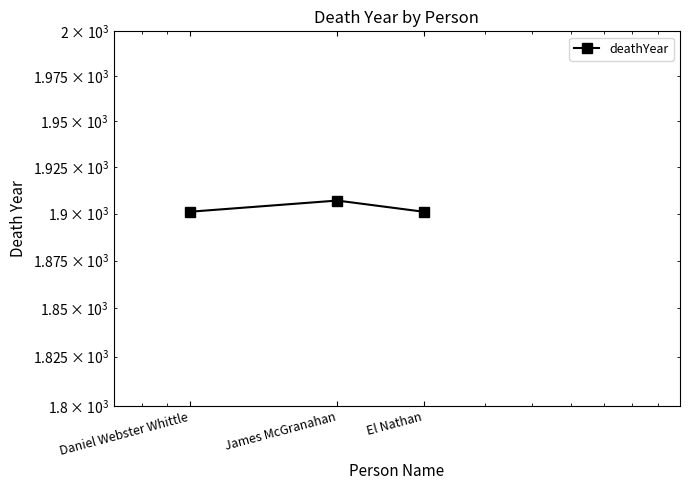

Between El Nathan and James McGranahan, which is larger?

James McGranahan